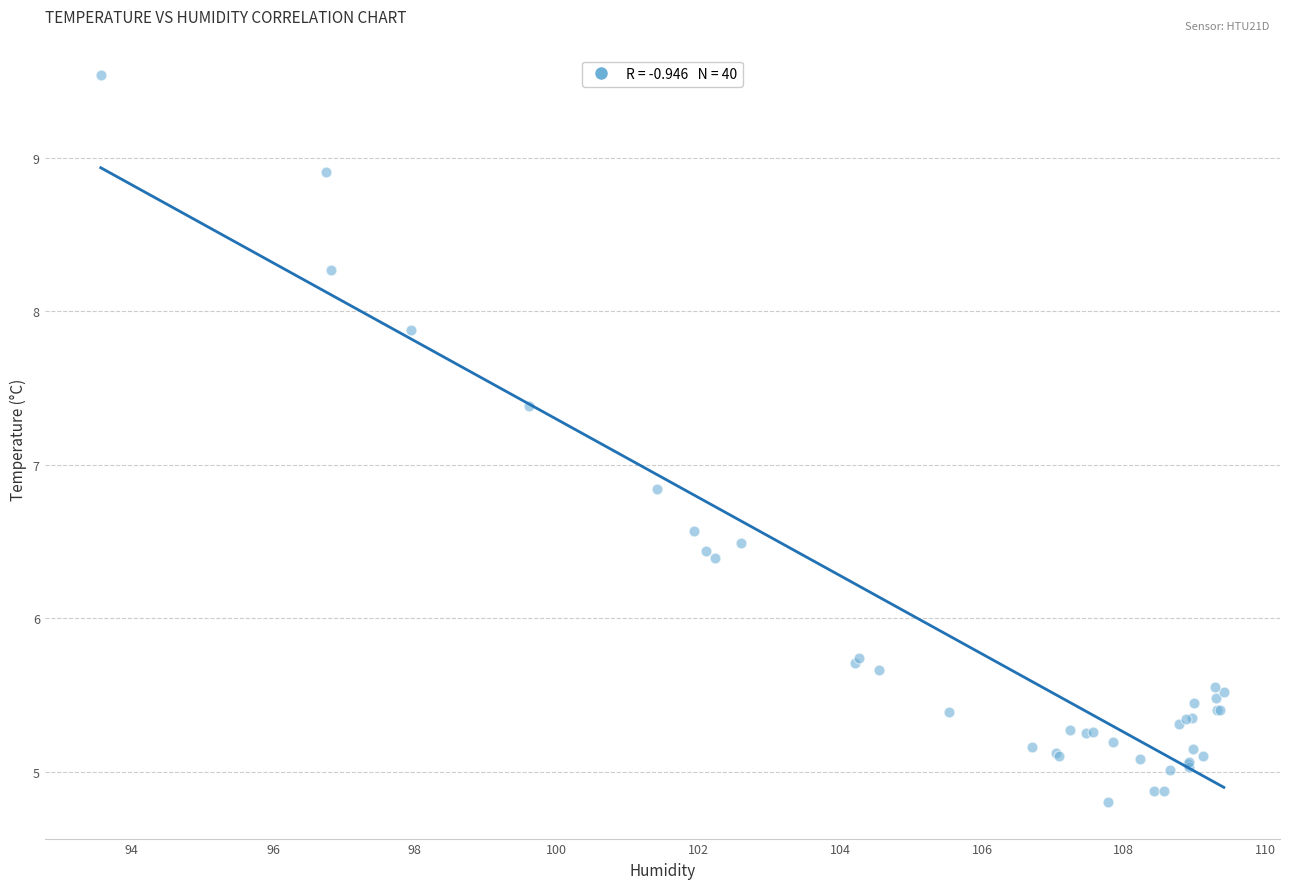

What Y value in the scatter plot is closest to 7?

6.8